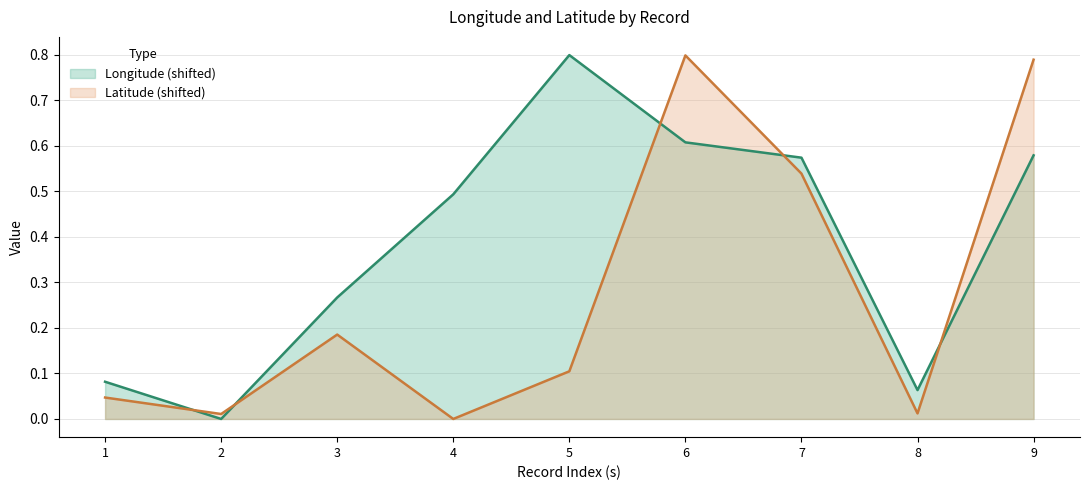

What is the highest value of the Longitude series?

0.8